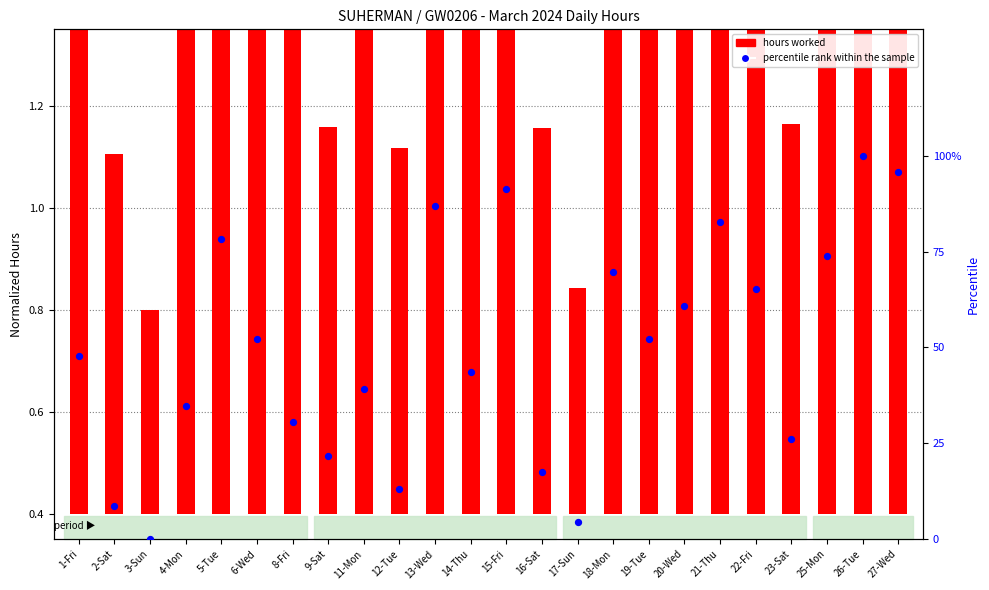

What are all the series names shown in the legend?

hours worked, percentile rank within the sample